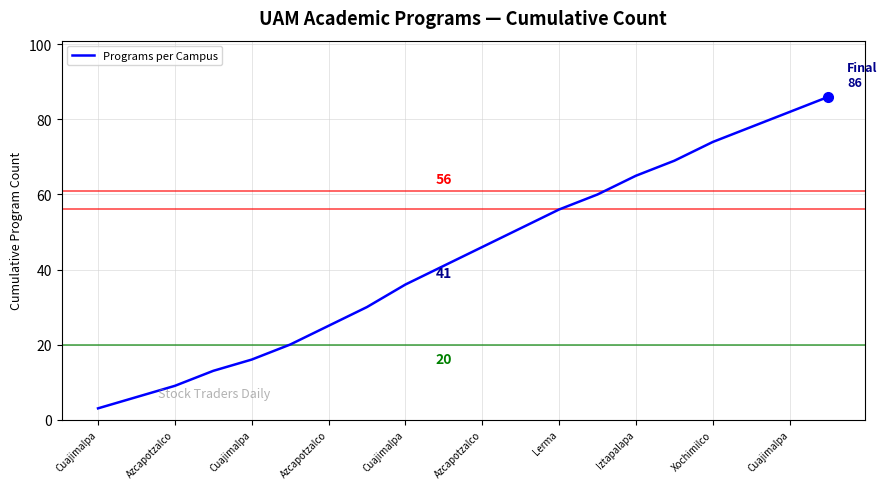

What is the smallest value displayed?

3